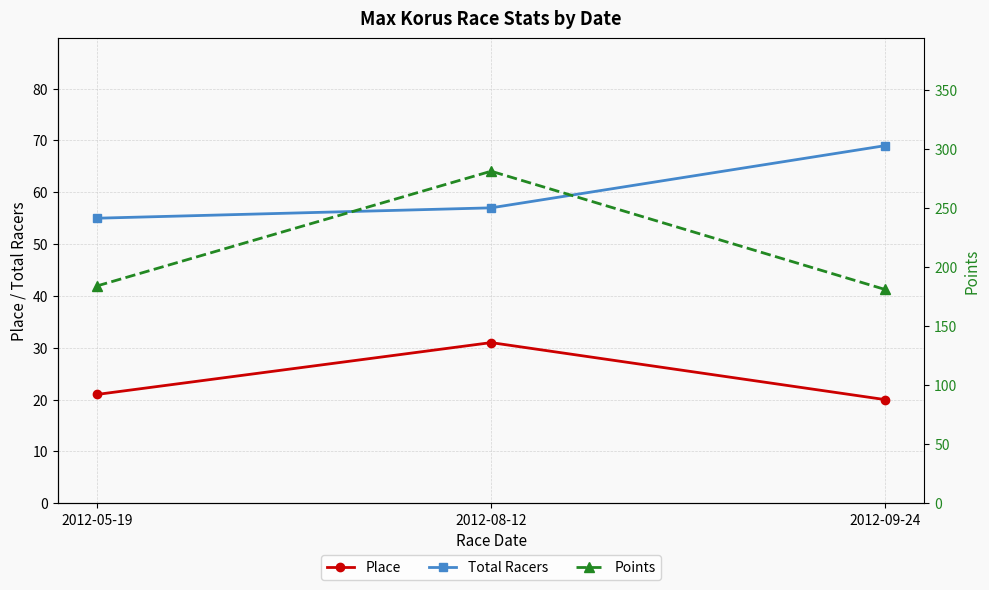

Is the value of Points at 2012-05-19 greater than the value of Place at 2012-09-24?

Yes